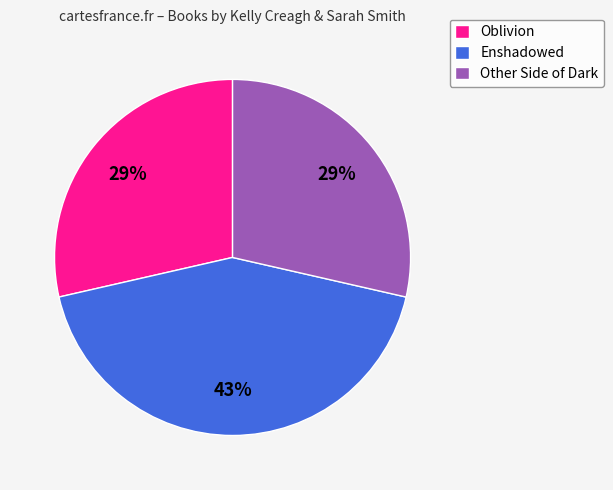

Does Enshadowed represent more than half of the total?

No